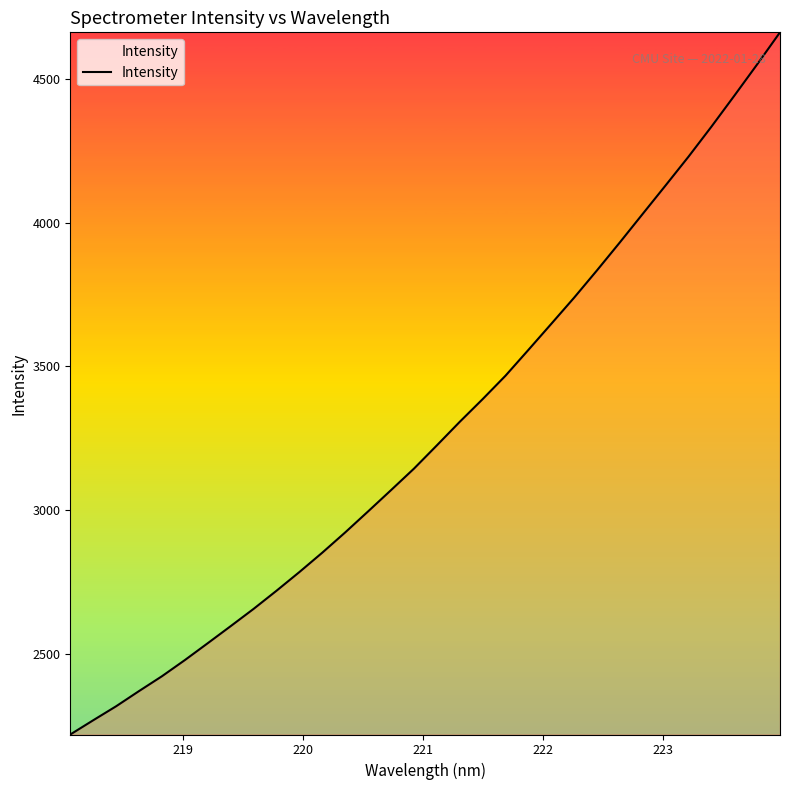

What is the maximum value shown in the chart?

4661.5